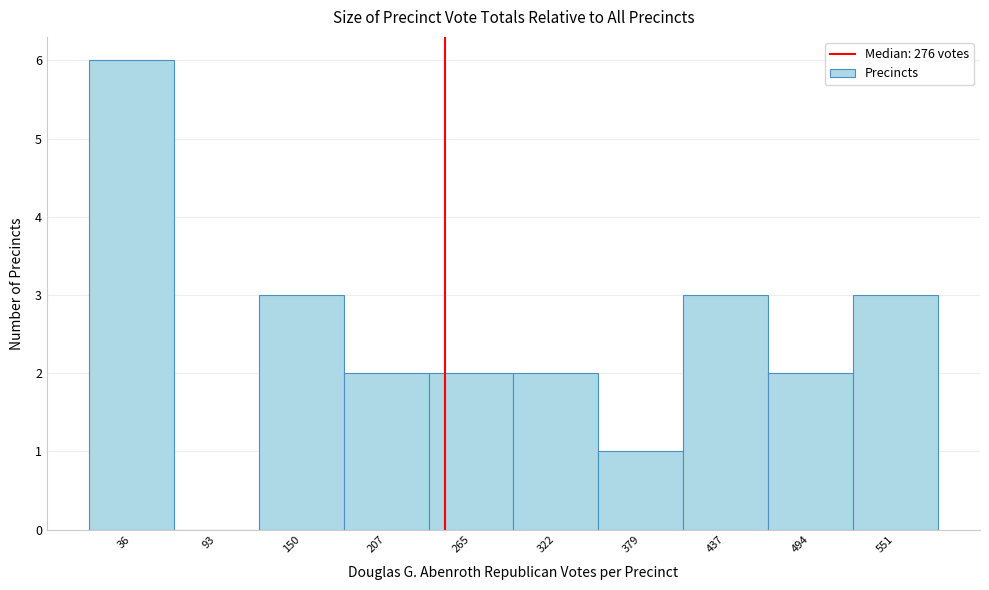

Reading left to right, extract all data points from this chart.

36=6	93=0	150=3	207=2	265=2	322=2	379=1	437=3	494=2	551=3